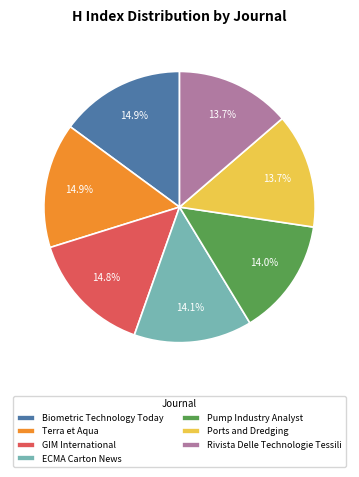

How many slices are in this pie chart?

7